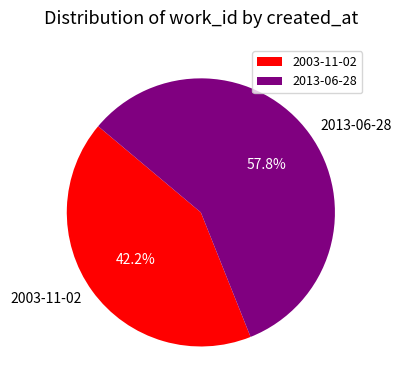

Combined, what portion of the pie is 2003-11-02 and 2013-06-28?

100.0%